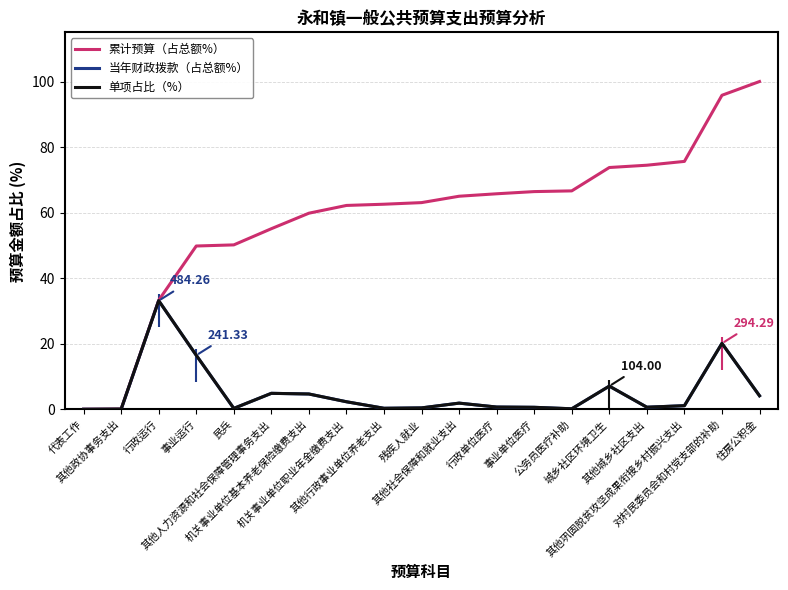

Which series has the widest spread of values?

累计预算（占总额%）